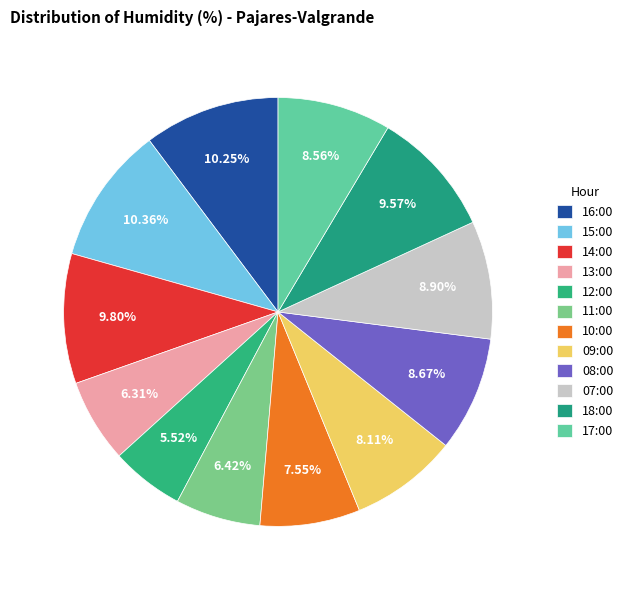

How many slices are in this pie chart?

12